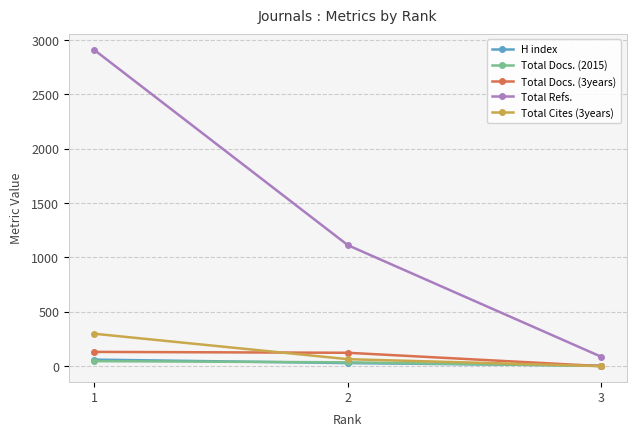

What is the value of the Total Docs. (2015) point at the 1st from the left?

46